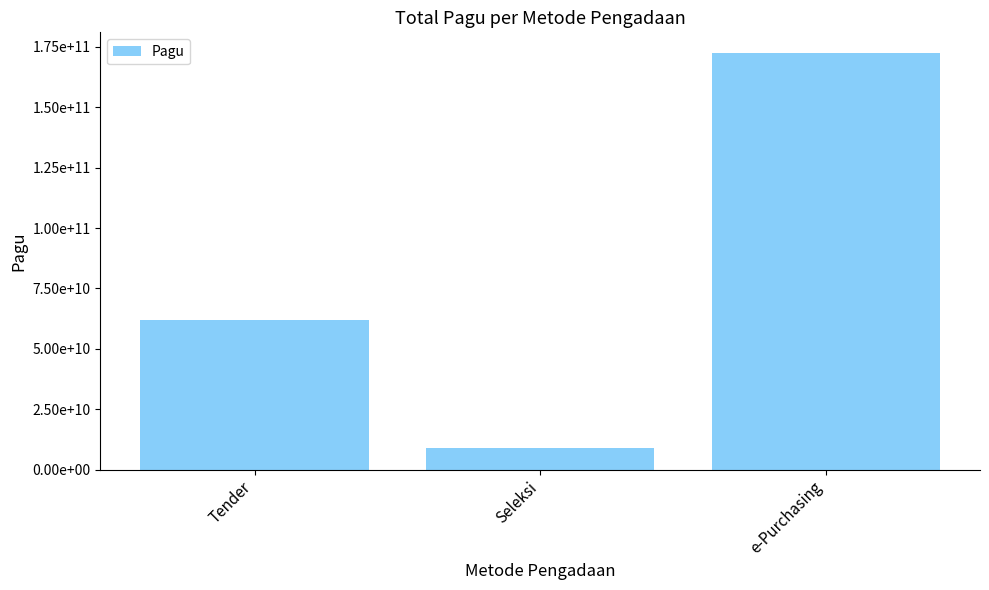

At which category does the chart reach its minimum across all series?

Seleksi